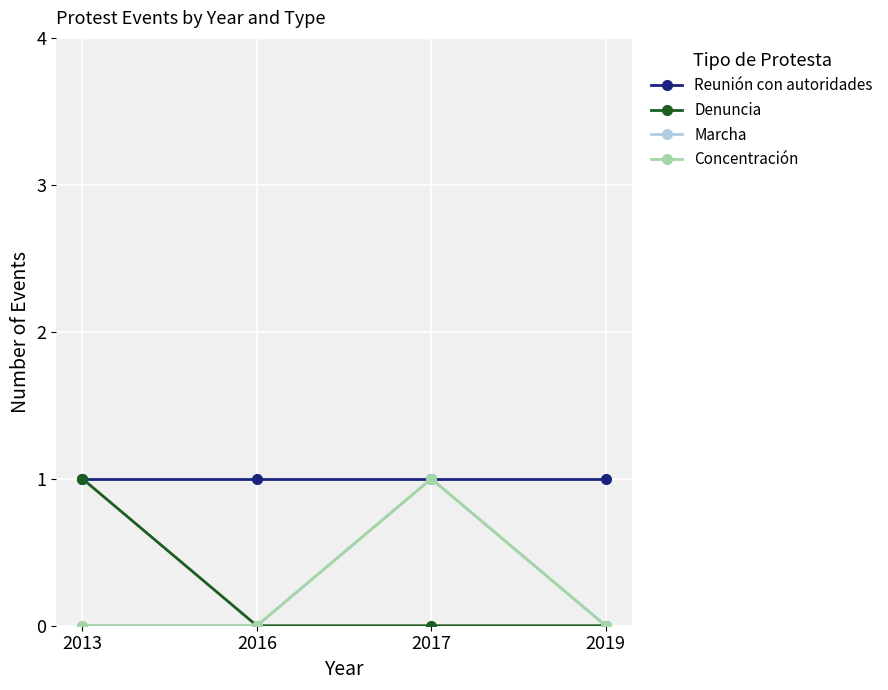

Reading left to right, transcribe all the data shown in this chart.

Reunión con autoridades: 1	1	1	1
Denuncia: 1	0	0	0
Marcha: 0	0	1	0
Concentración: 0	0	1	0